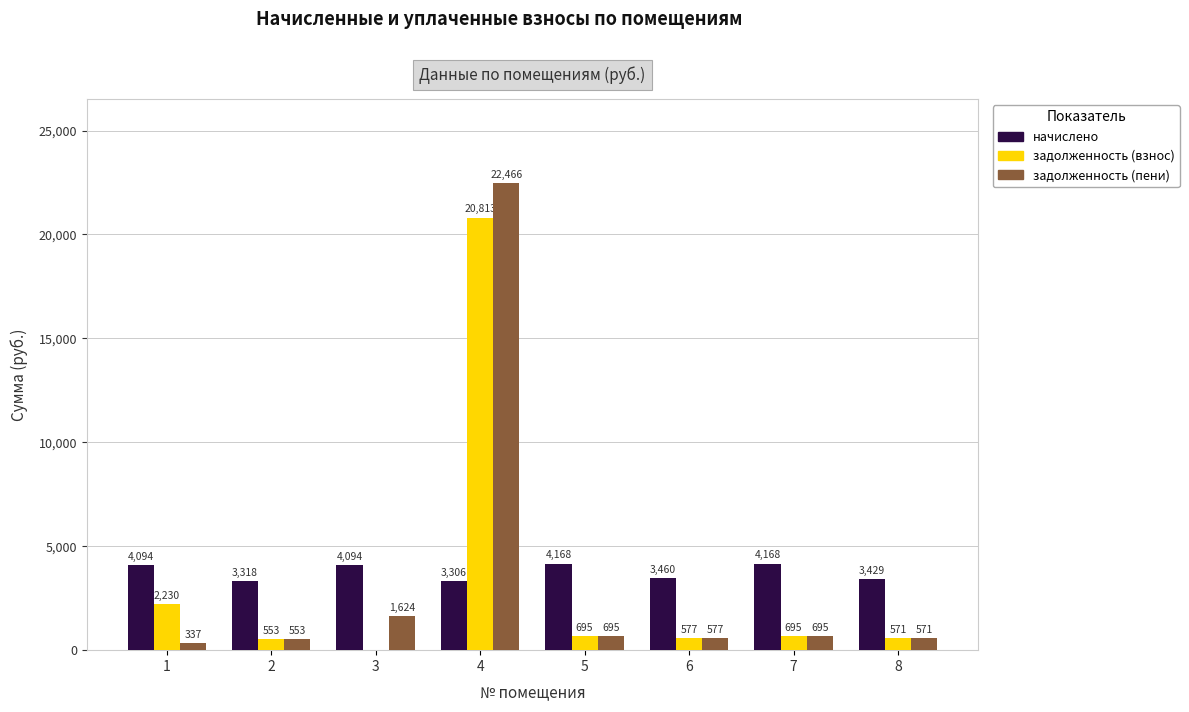

Where is задолженность (взнос) nearest to the value 10406?

1